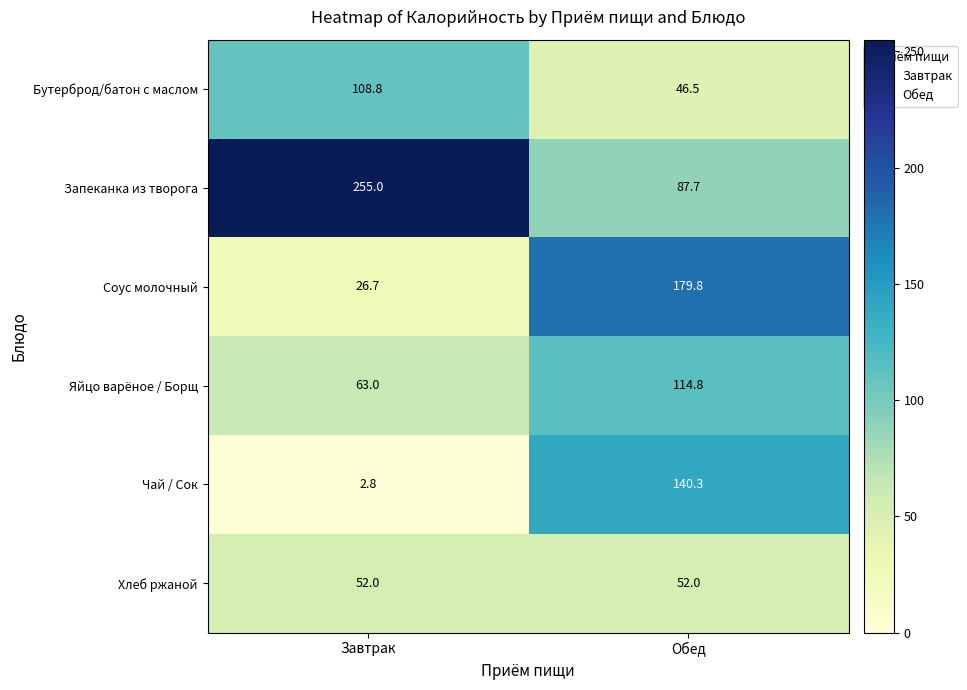

At which label is Запеканка из творога closest to 171?

Обед